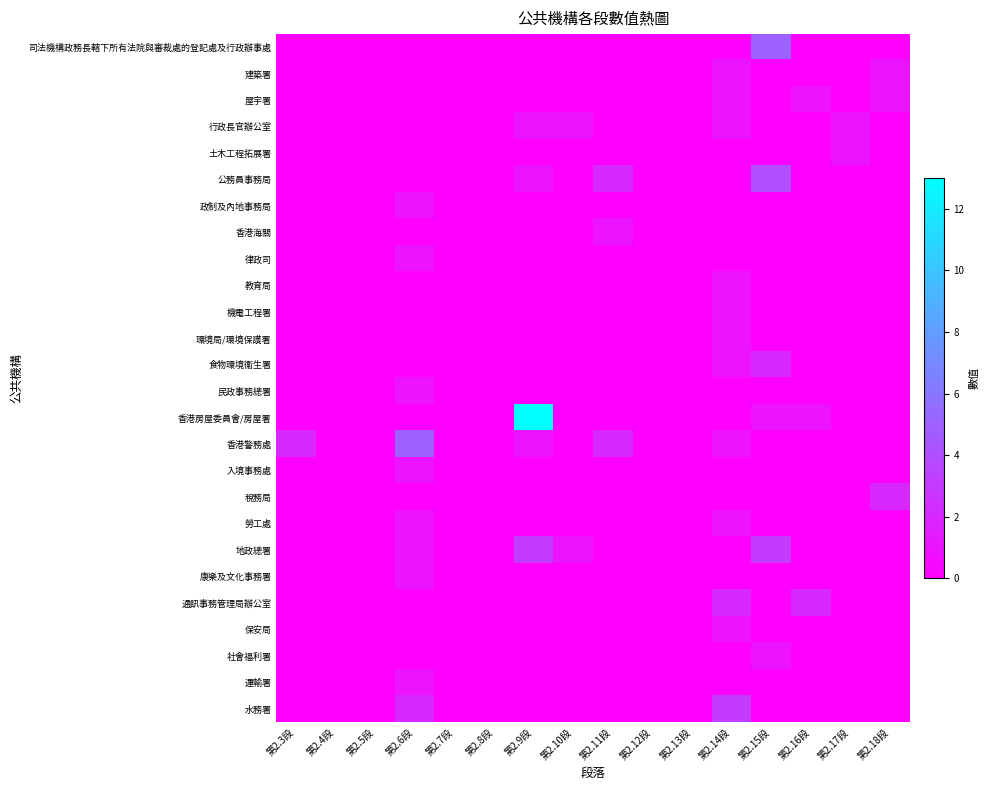

At which category is the sum across all series the highest?

第2.9段